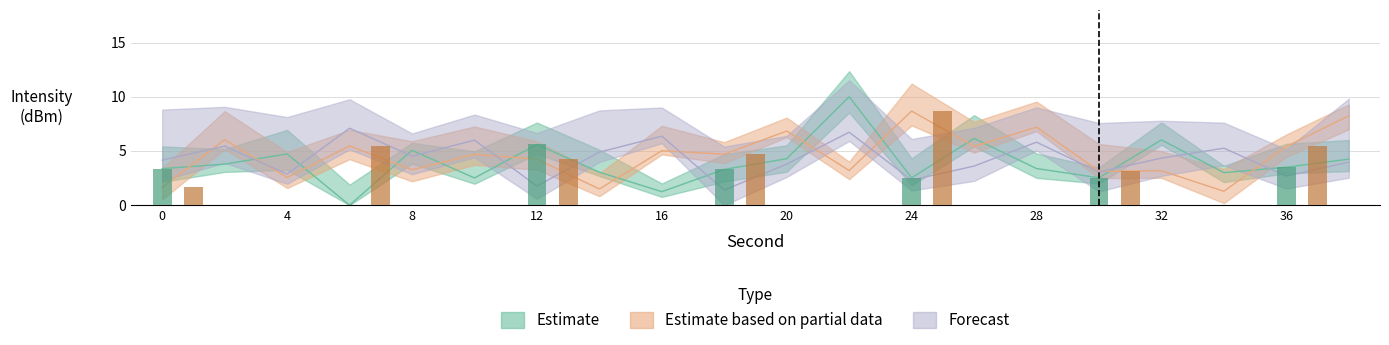

Reading right to left, extract all data points from this chart.

Estimate: 4.2	3.5	3.0	6.0	2.5	3.4	6.2	2.5	10.0	4.3	3.3	1.2	3.0	5.6	2.5	5.1	0.0	4.7	3.8	3.4
Estimate based on partial data: 8.2	5.4	1.3	3.2	3.1	7.2	5.4	8.7	3.2	6.8	4.7	5.0	1.5	4.2	4.7	3.3	5.5	2.6	6.0	1.6
Forecast: 4.0	2.7	5.3	4.3	3.1	5.8	3.6	2.3	6.7	3.8	1.4	6.4	4.9	1.8	6.0	4.5	7.1	2.9	5.4	4.2